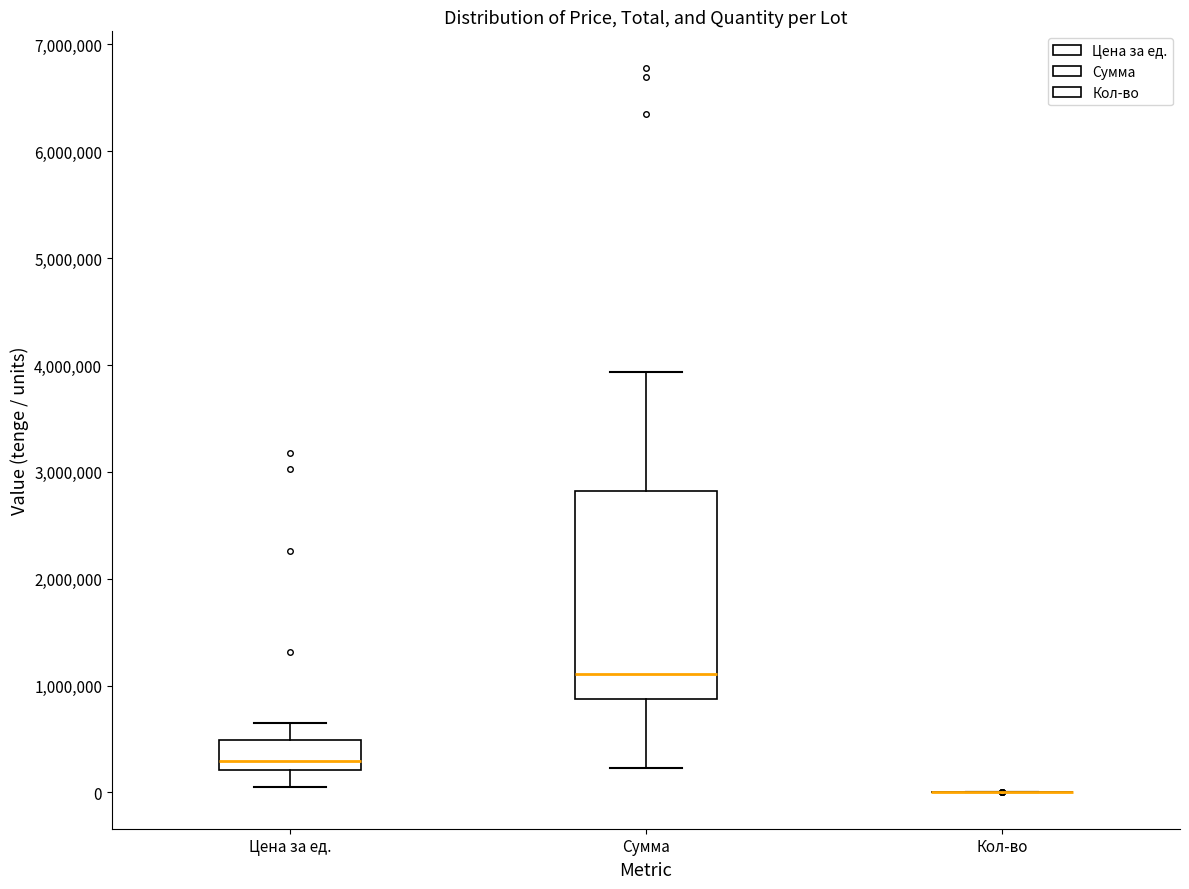

Reading left to right, transcribe this box plot: for each box, give where its median line is, the range the box spans, and where its two whiskers end, as read against the y-axis. The values are not printed on the chart, so give them approximately, as read against the axis.

Цена за ед.: median 300000, box 200000 to 500000, whiskers 0 to 600000
Сумма: median 1100000, box 900000 to 2800000, whiskers 200000 to 3900000
Кол-во: box collapsed to a line at 0, whiskers 0 to 0